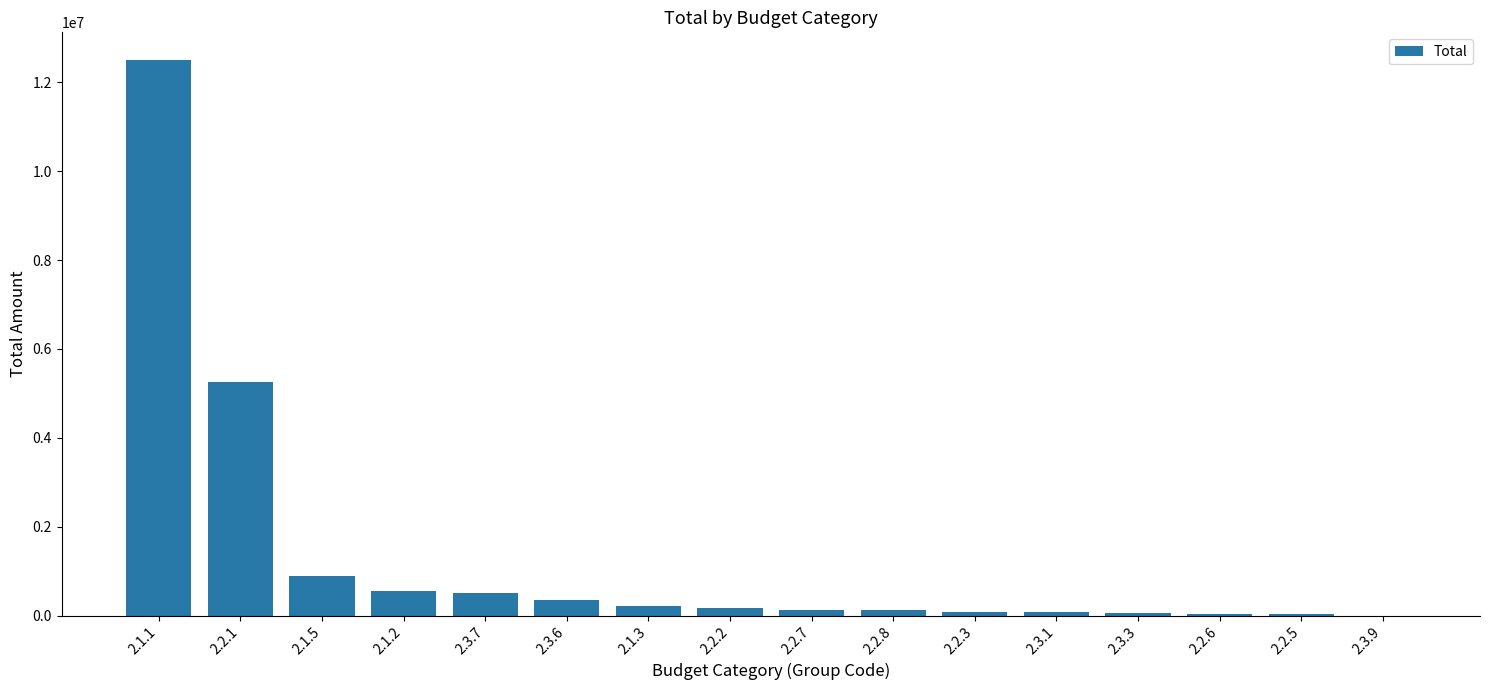

Which label corresponds to the largest value in the chart?

2.1.1